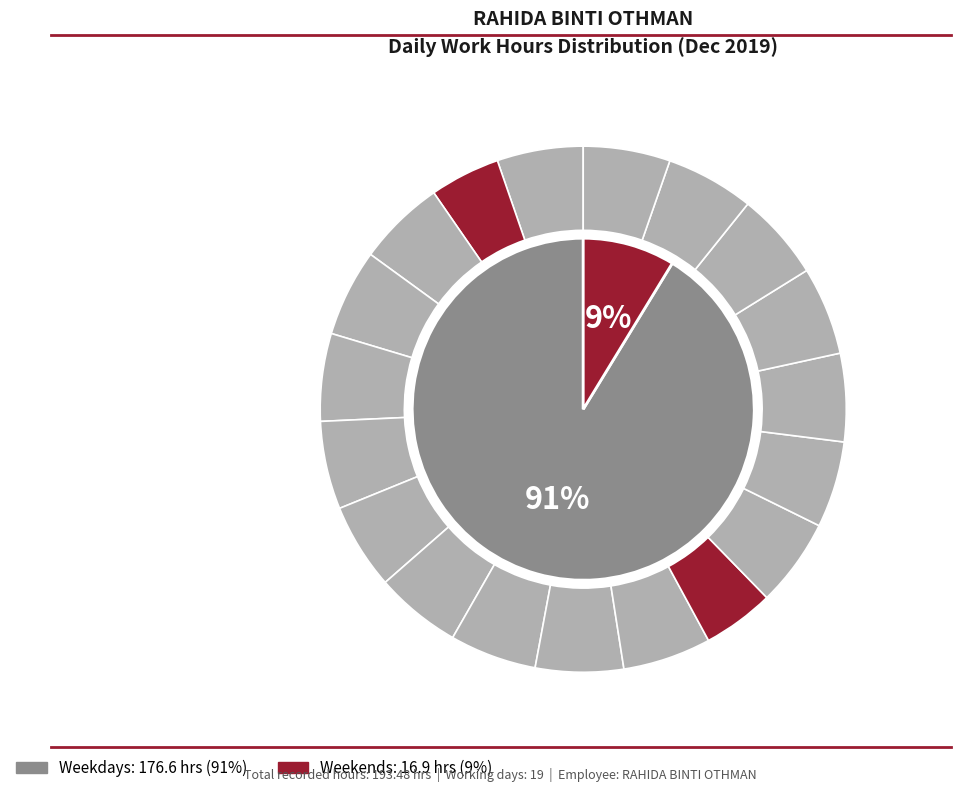

Is the sum of 6-Fri and 19-Thu greater than half?

No